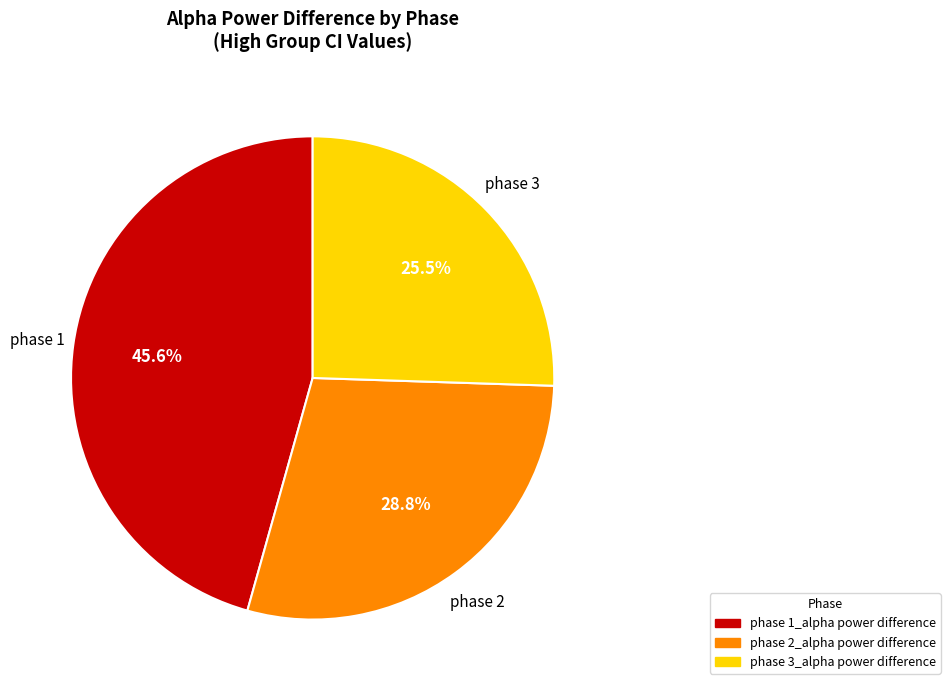

Is there a majority slice in this chart?

No